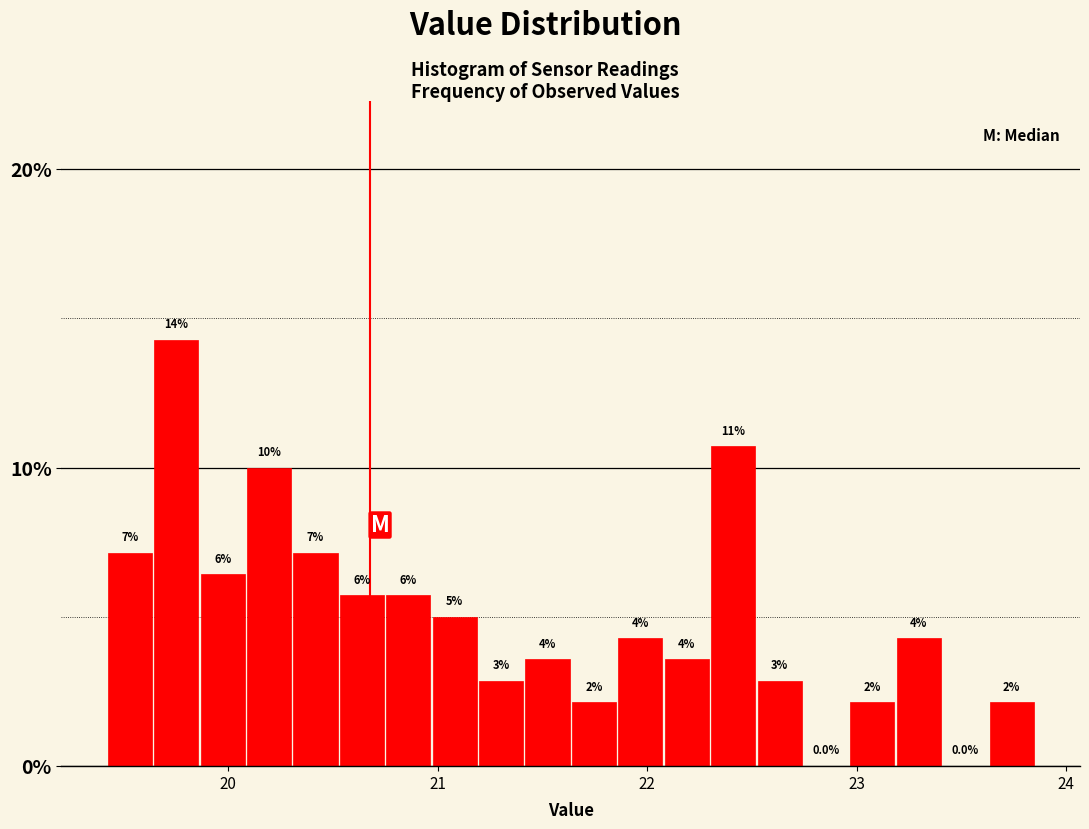

Around what value on the x-axis is the tallest bar? Give the approximate position of its centre, as read against the axis.

19.8